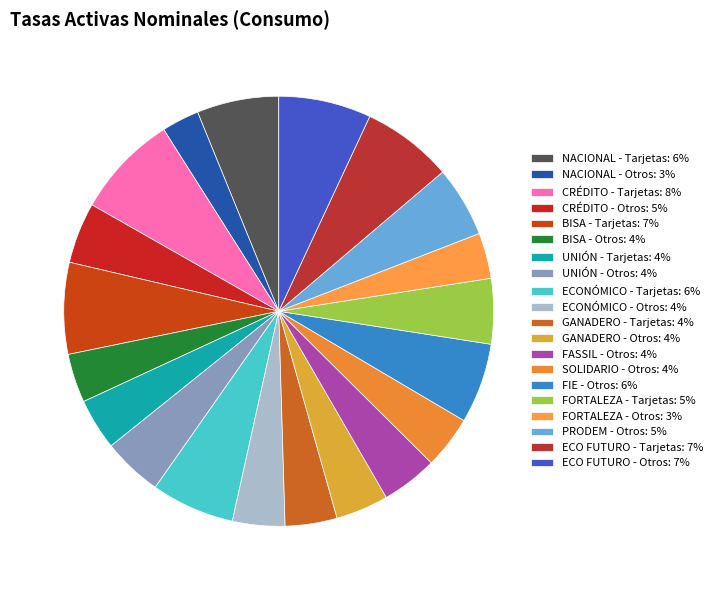

Combined, what portion of the pie is PRODEM - Otros and FORTALEZA - Otros?

8.7%